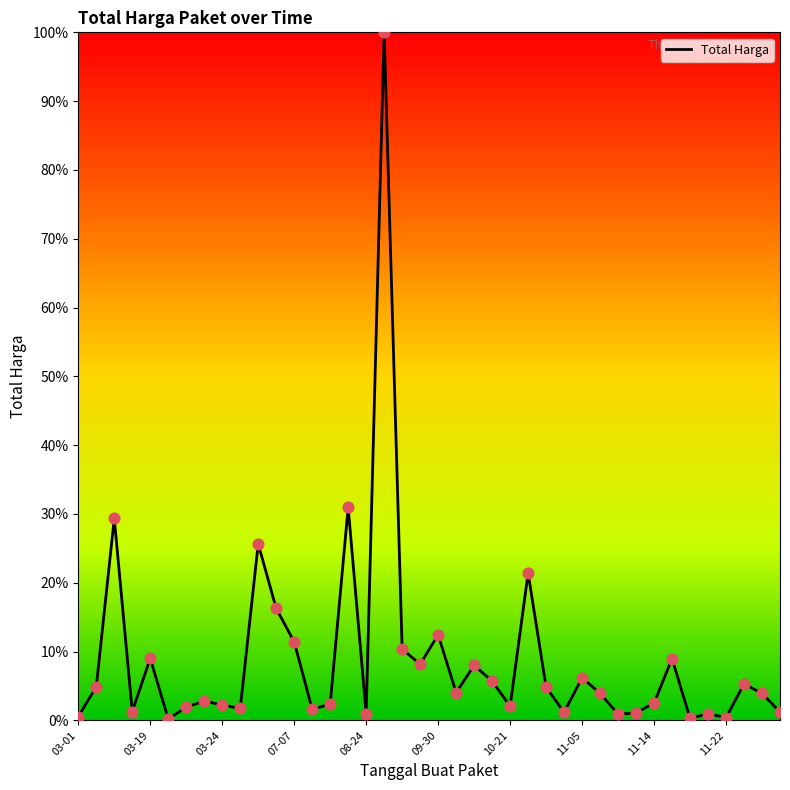

What is the maximum value shown in the chart?

100.0